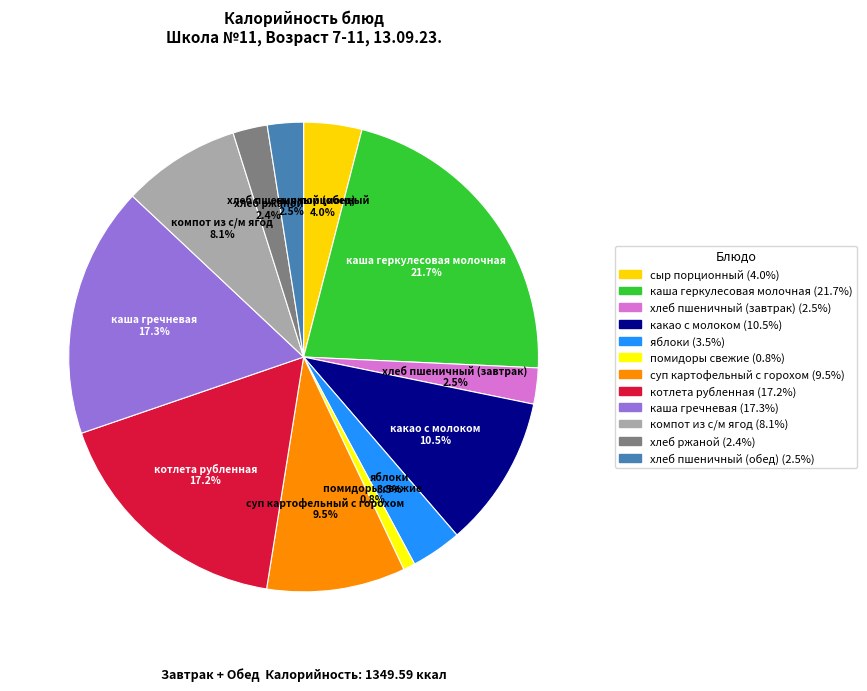

How many segments does this pie chart have?

12